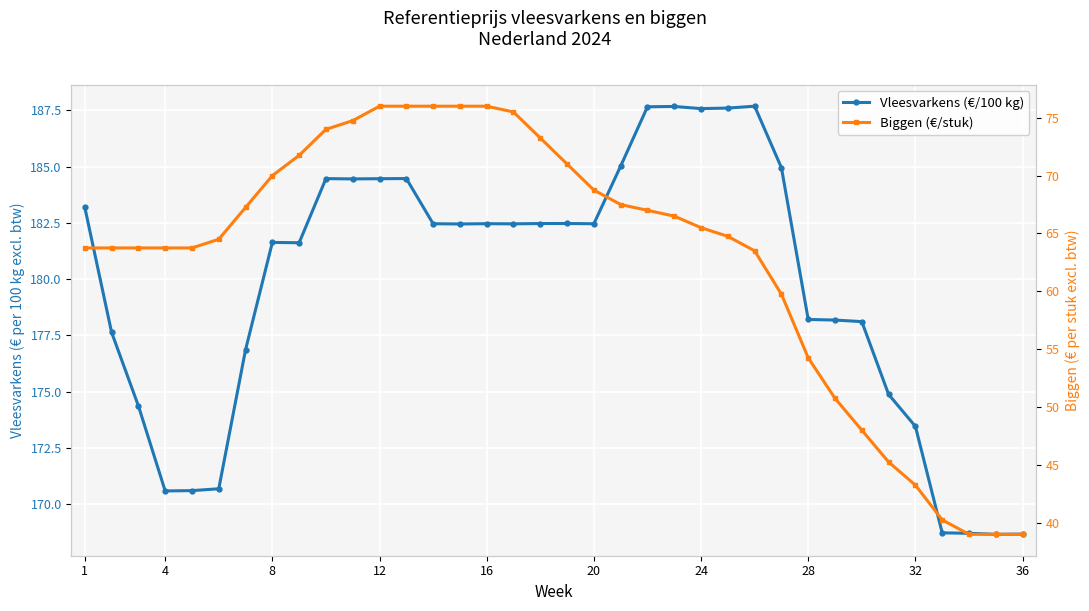

What is the value of the Biggen (€/stuk) point at the 12th from the left?

76.0